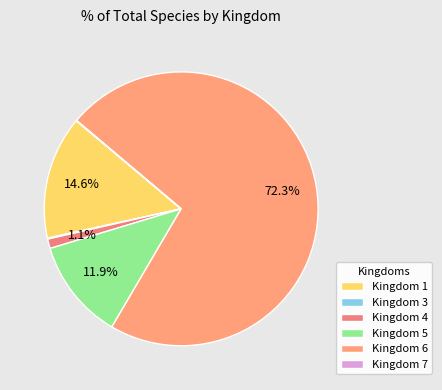

To the nearest percent, what is the difference between the Kingdom 4 and Kingdom 6 slice percentages?

71%